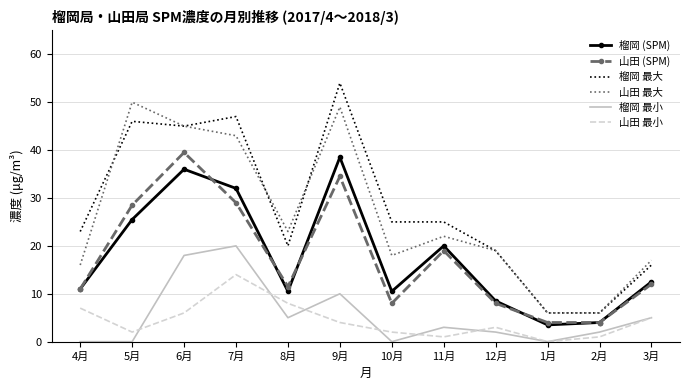

True or false: 山田 (SPM) and 山田 最大 cross at least once.

False